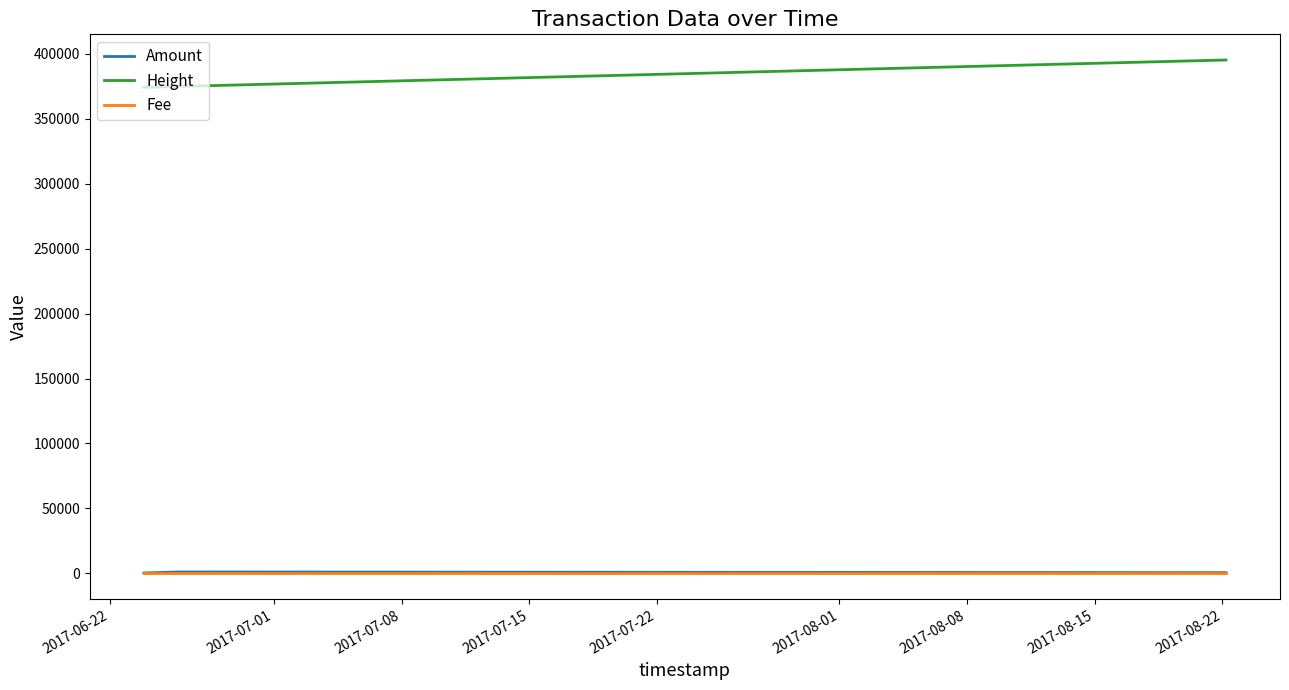

Which series has the largest total across all categories?

Height